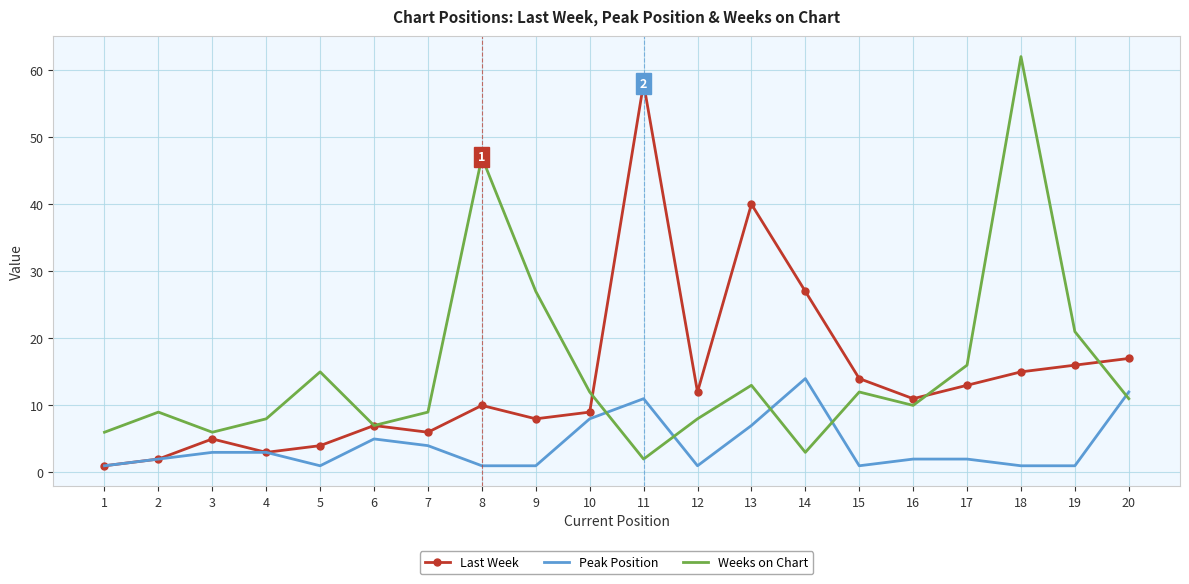

Is it true that Last Week equals 15 at 18?

True